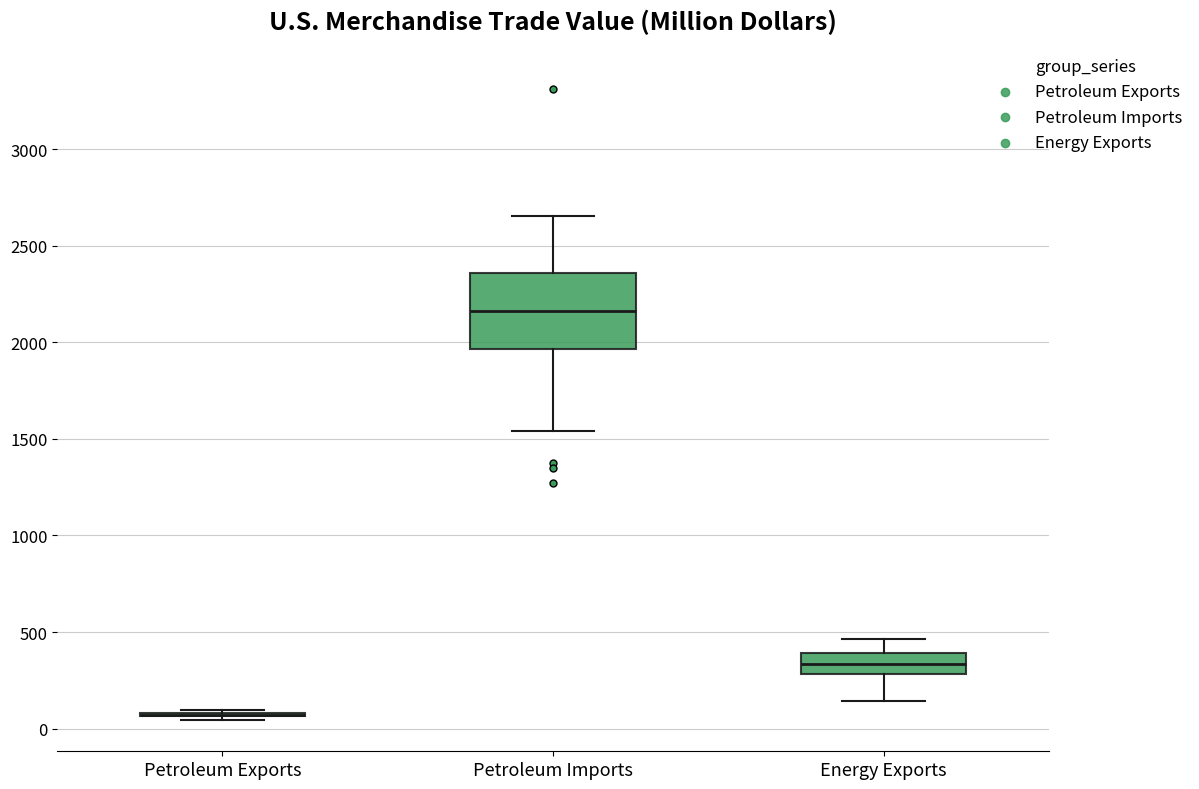

Which box is the tallest, from its lower edge to its upper edge?

Petroleum Imports